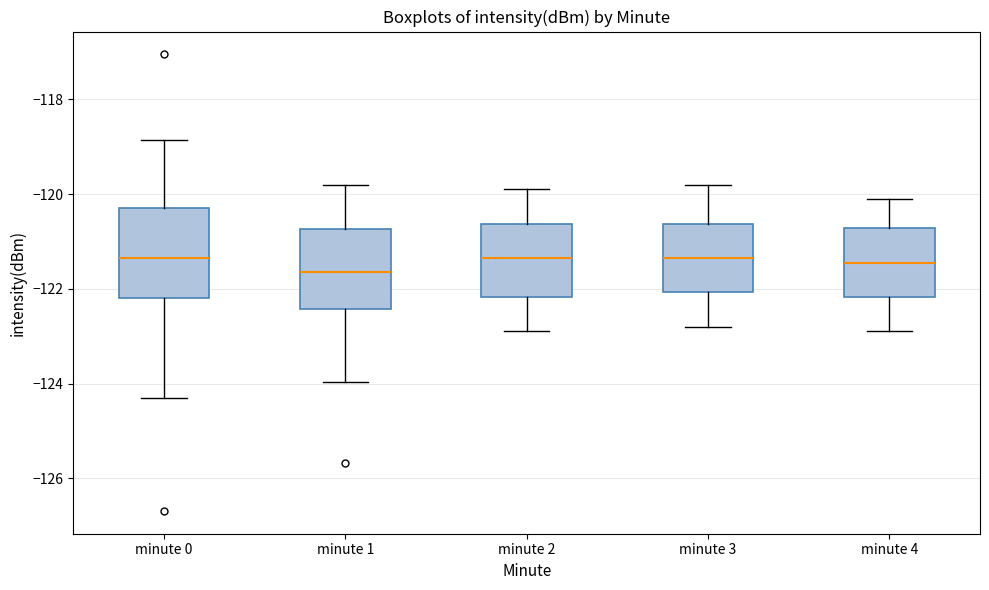

Where does the lower whisker of the box for minute 2 end on the y-axis? The values are not printed on the chart, so give them approximately, as read against the axis.

-122.8